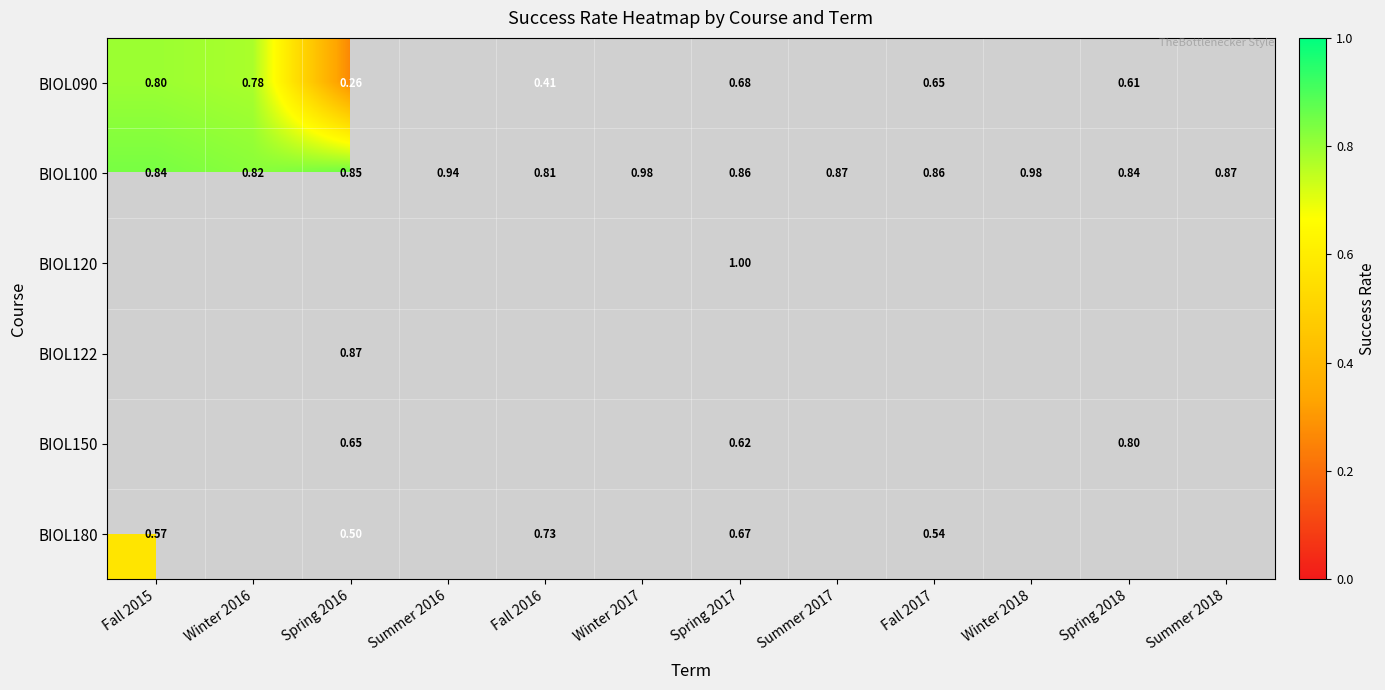

At which category does the chart reach its peak across all series?

Spring 2017